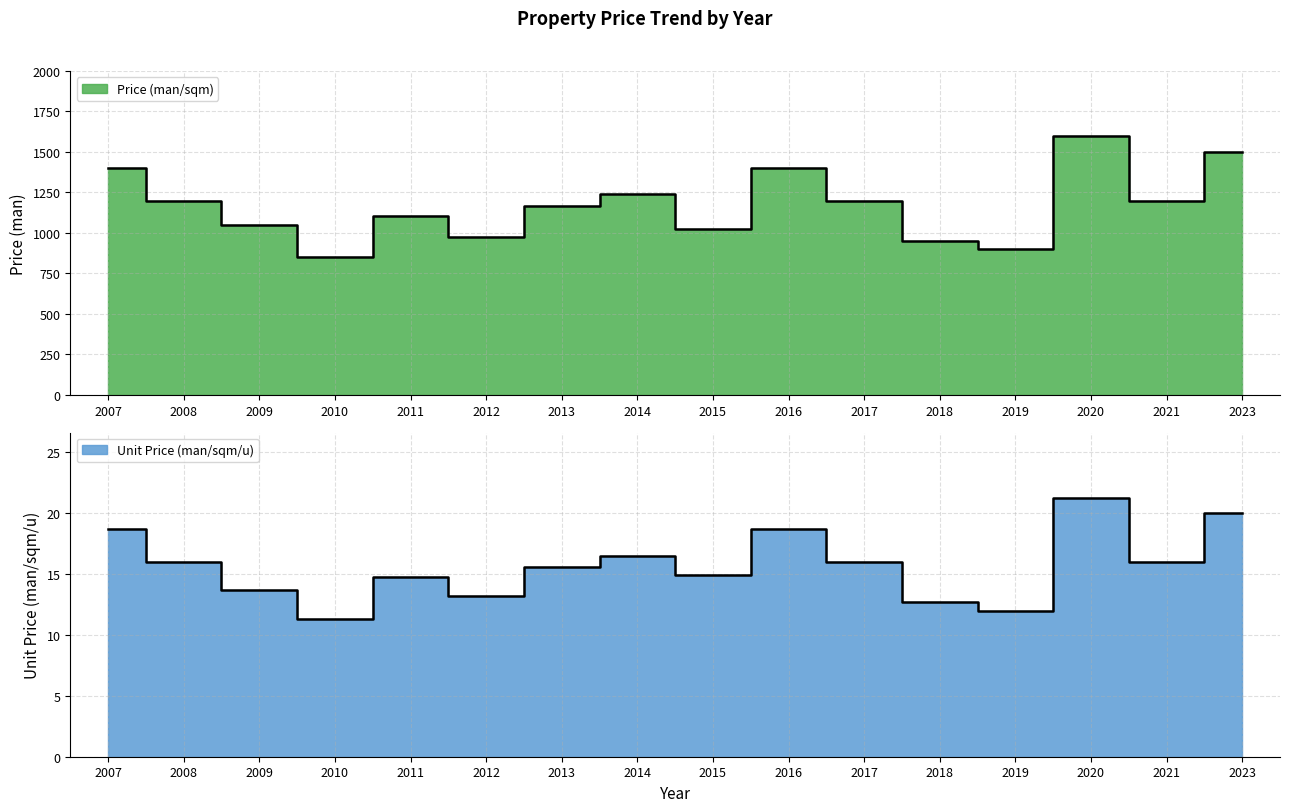

What value does the Unit Price (man/sqm/u) series have at 2012?

13.2